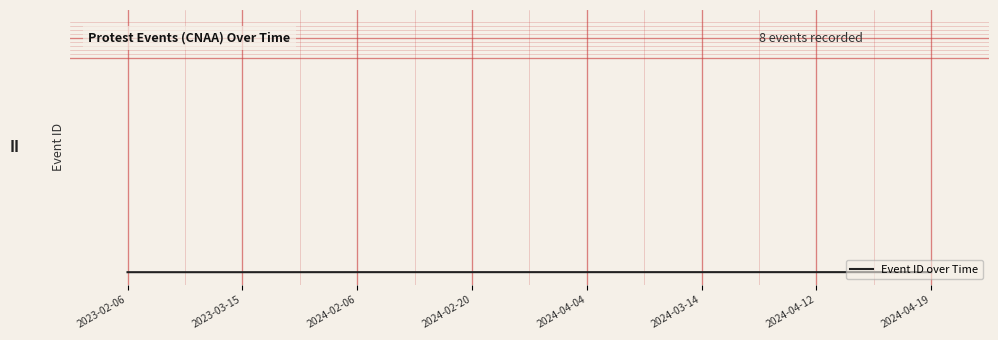

True or false: there are more than 2 points higher than both neighbors.

False